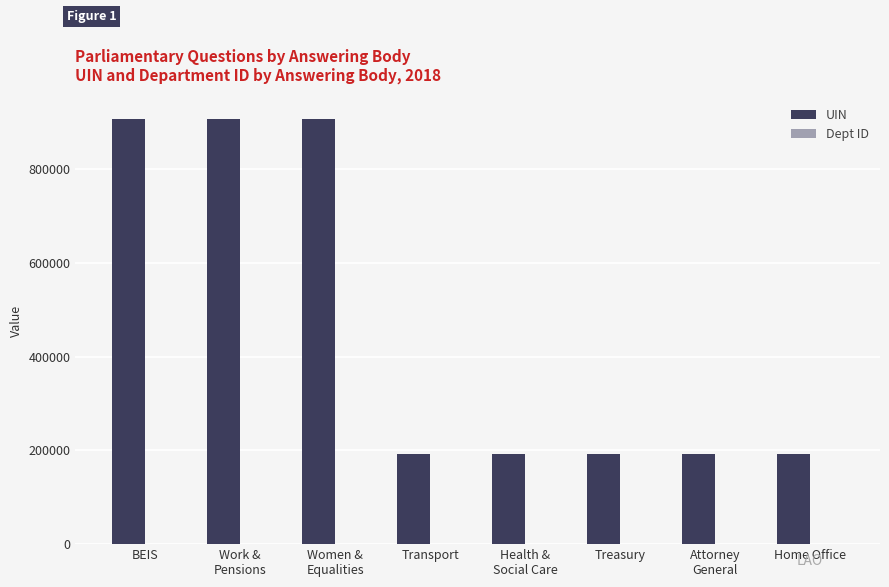

Which series has the largest total across all categories?

UIN